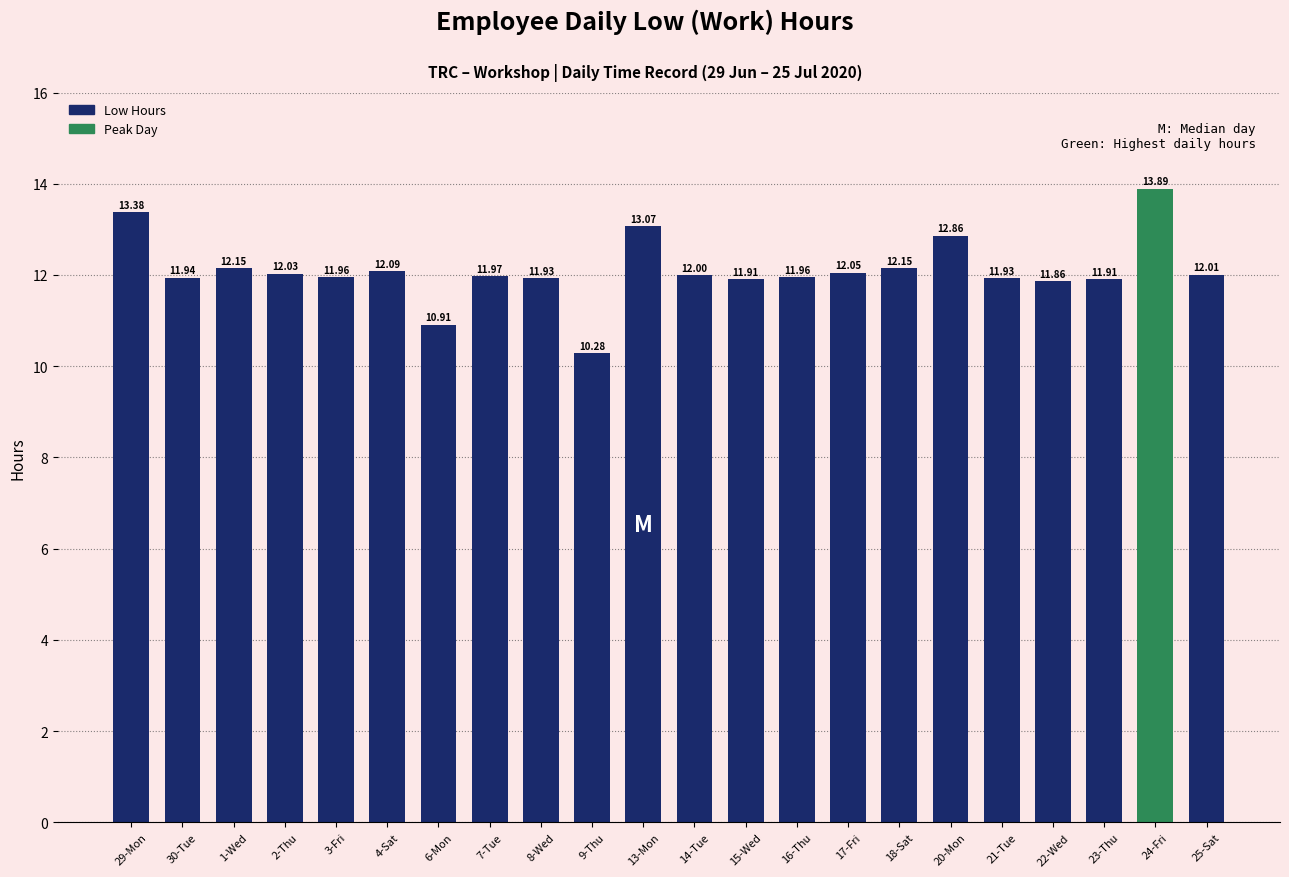

How many series are shown in this chart?

1